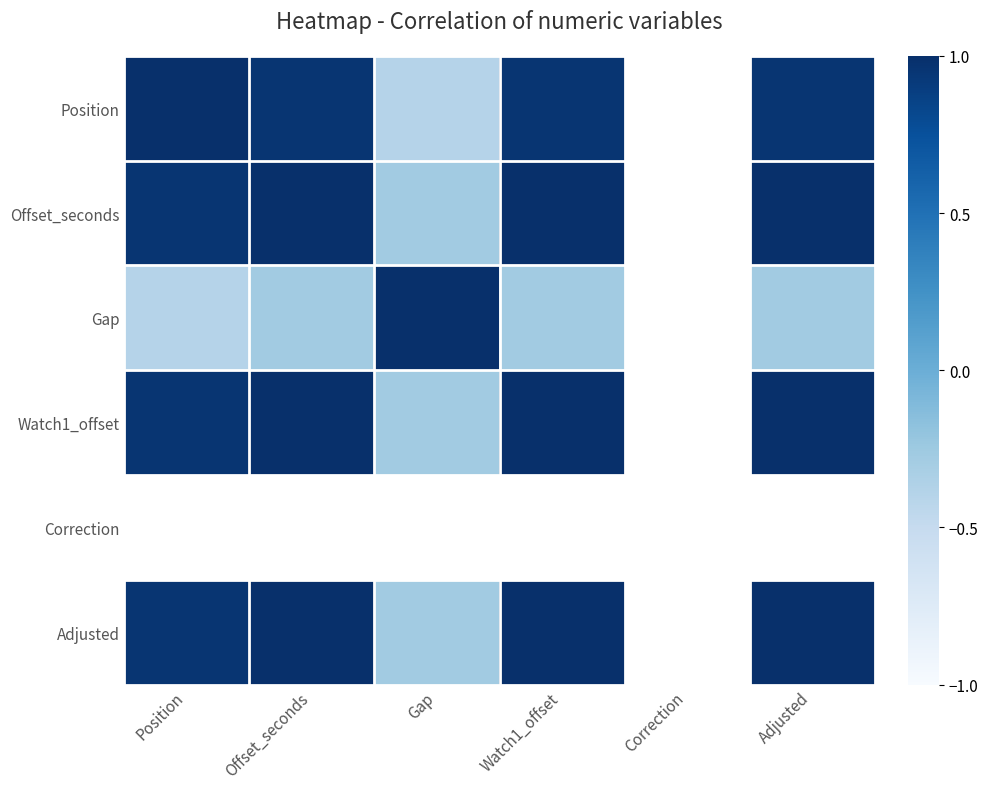

Which label corresponds to the smallest value in the chart?

Position